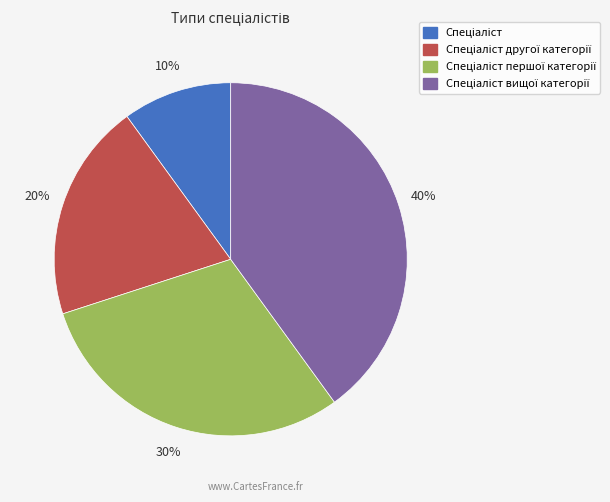

To the nearest percent, what is the difference between the largest and smallest slice percentages?

30%